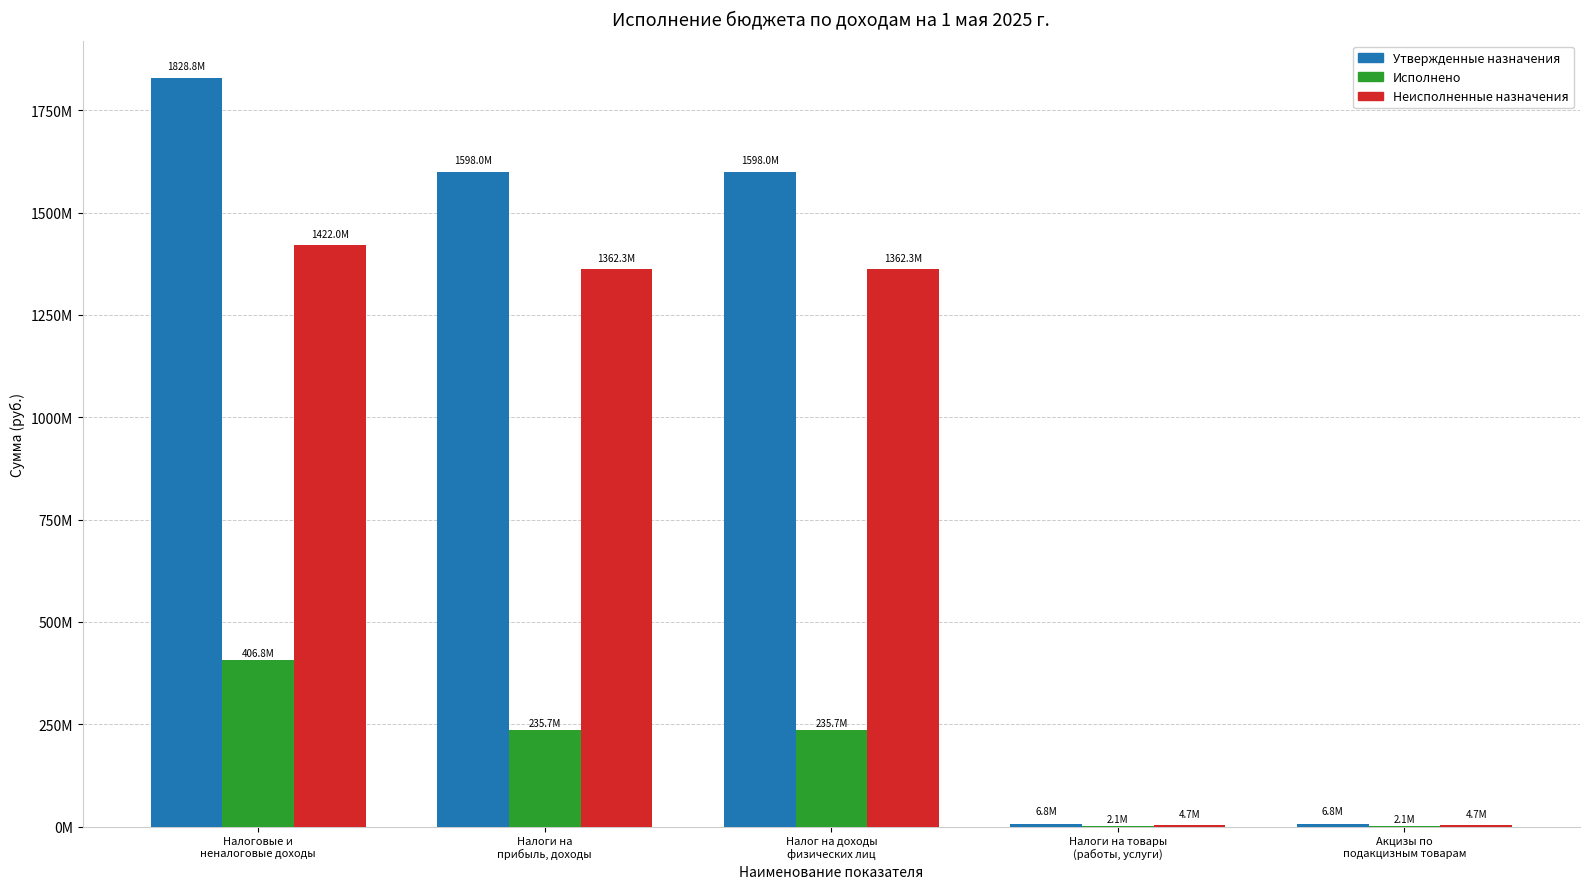

What are all the series names shown in the legend?

Утвержденные назначения, Исполнено, Неисполненные назначения